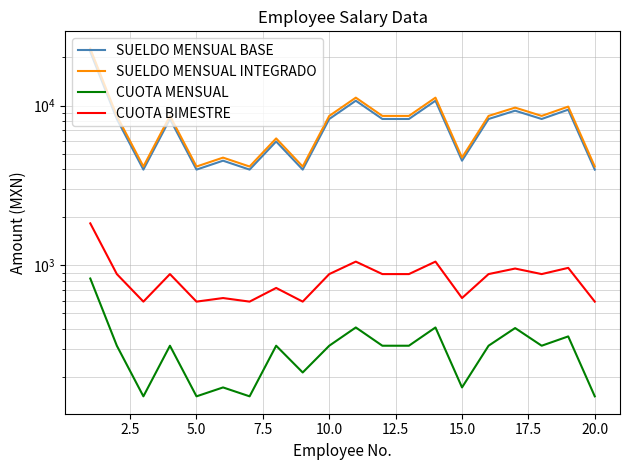

Is this an area chart (filled region under the line)?

No